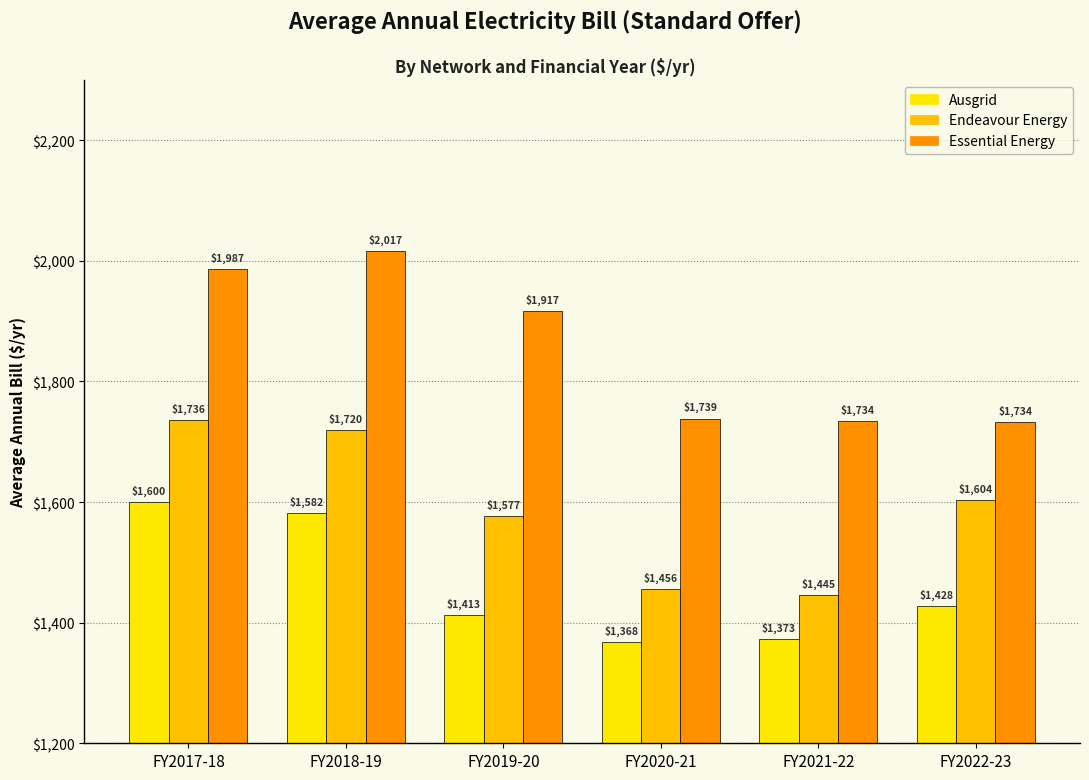

What position from the left is FY2019-20?

3